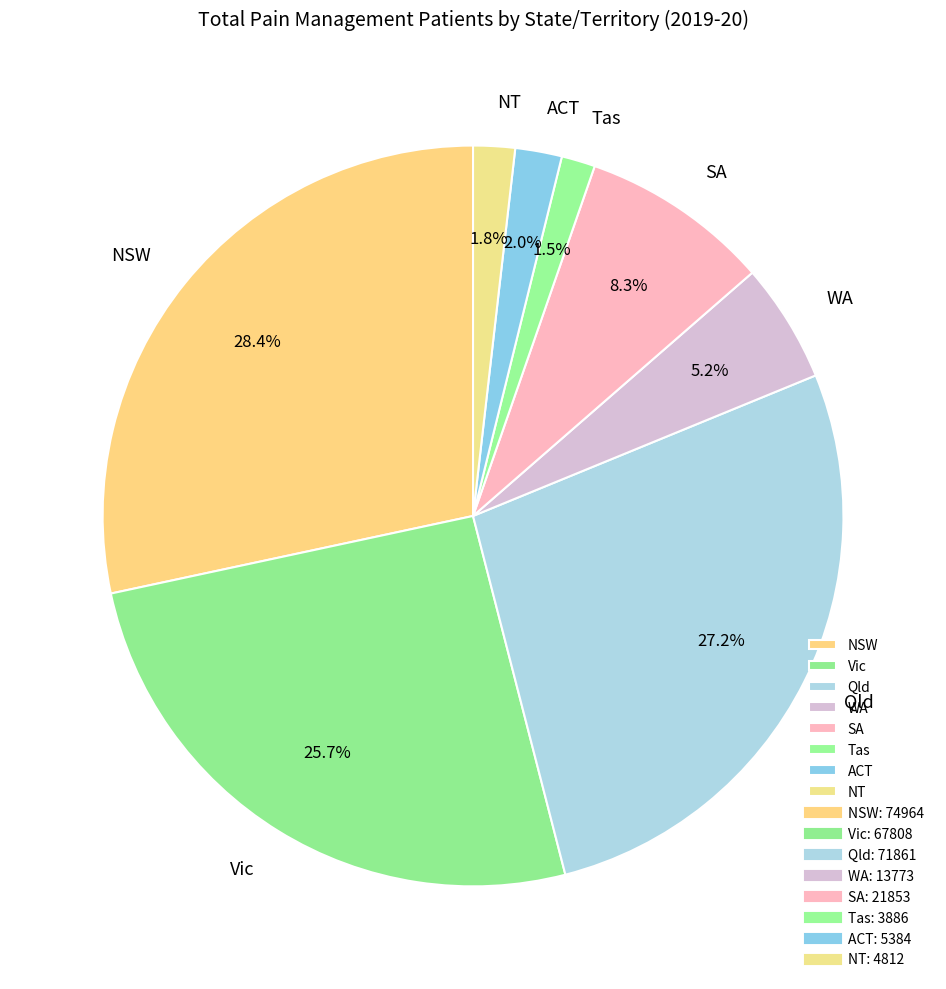

Is it true that Tas is 10% of the pie?

False